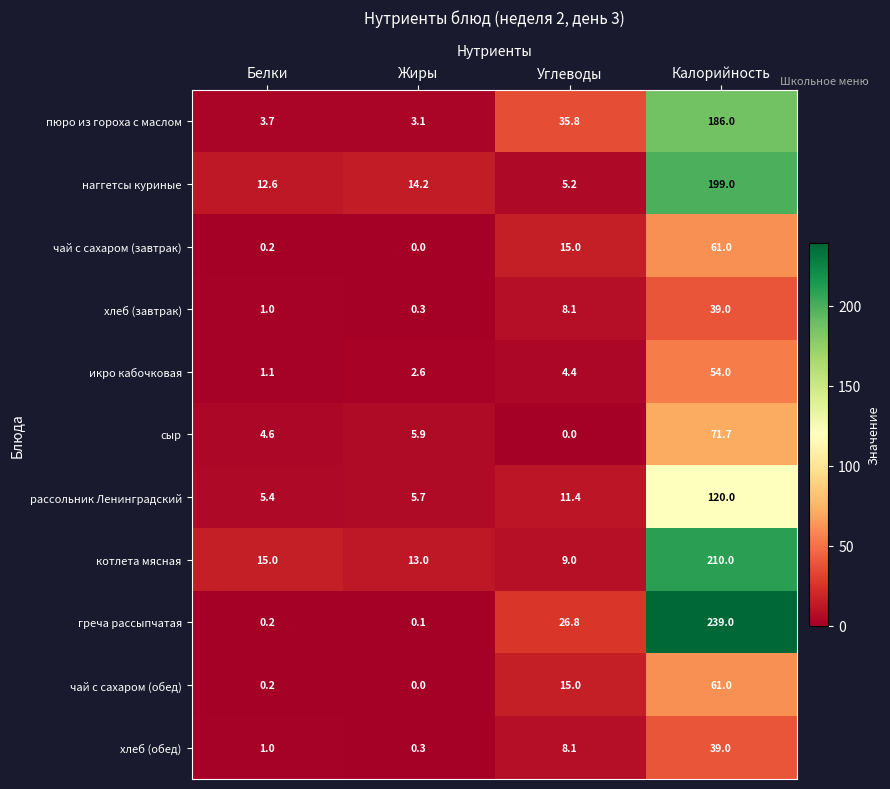

Which series changed the most between Белки and Жиры?

котлета мясная